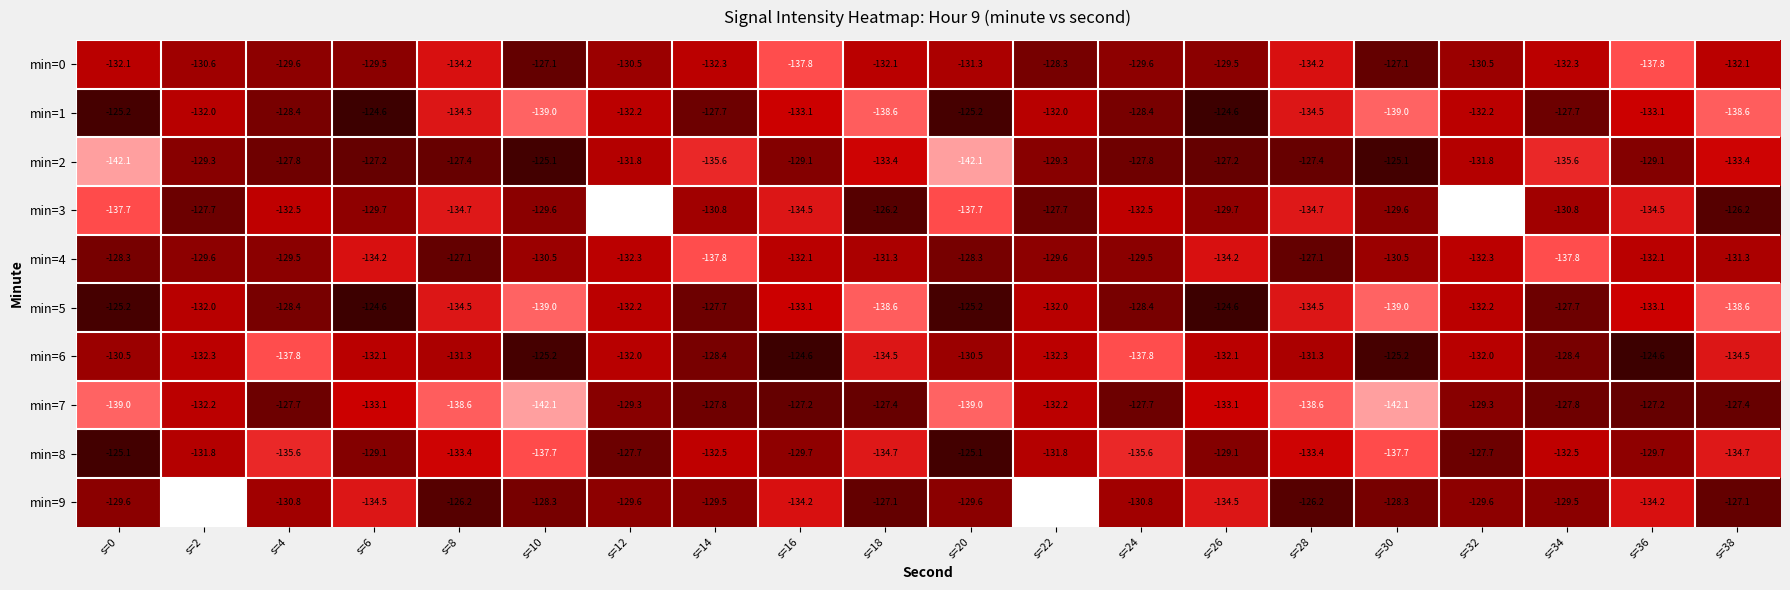

Count the number of data series in this chart.

10